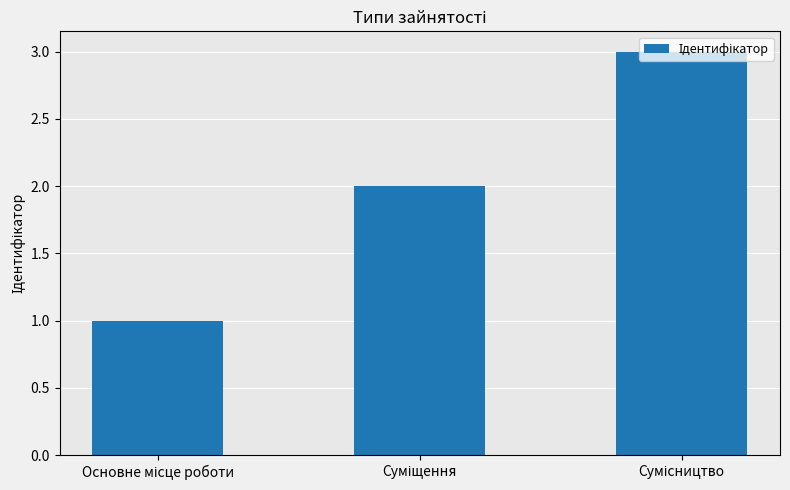

What is the minimum value shown in the chart?

1